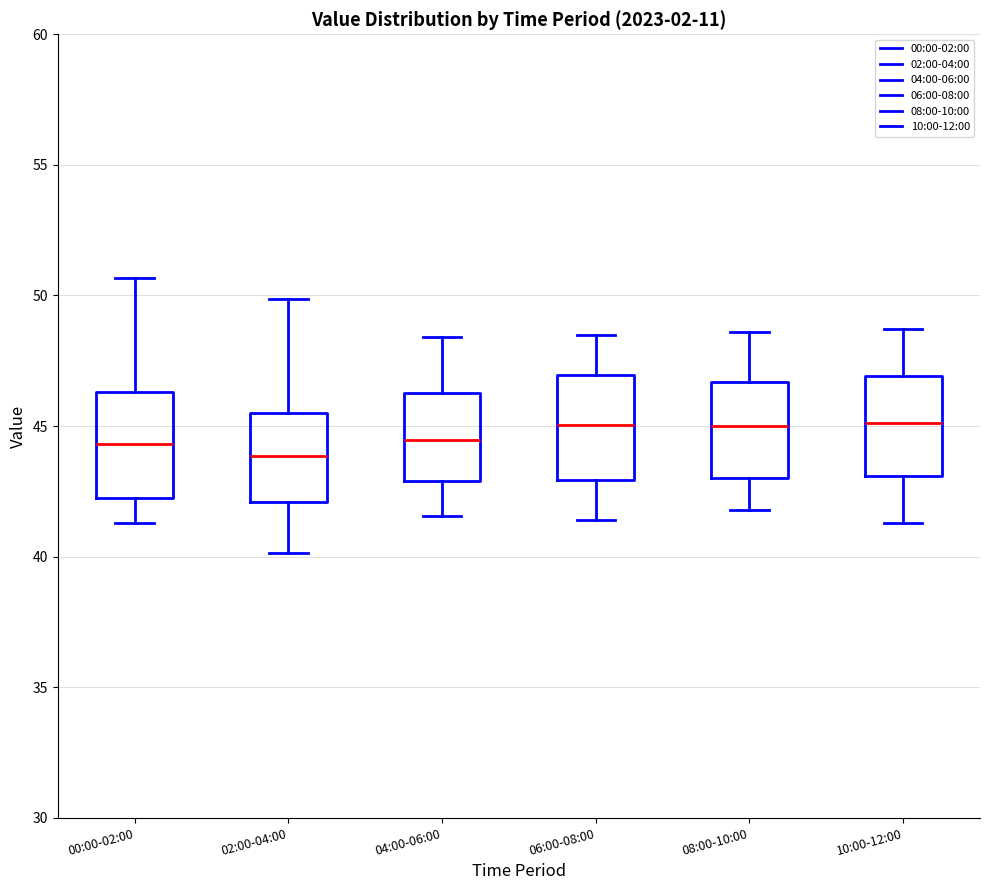

Where does the lower whisker of the box for 08:00-10:00 end on the y-axis? The values are not printed on the chart, so give them approximately, as read against the axis.

42.0